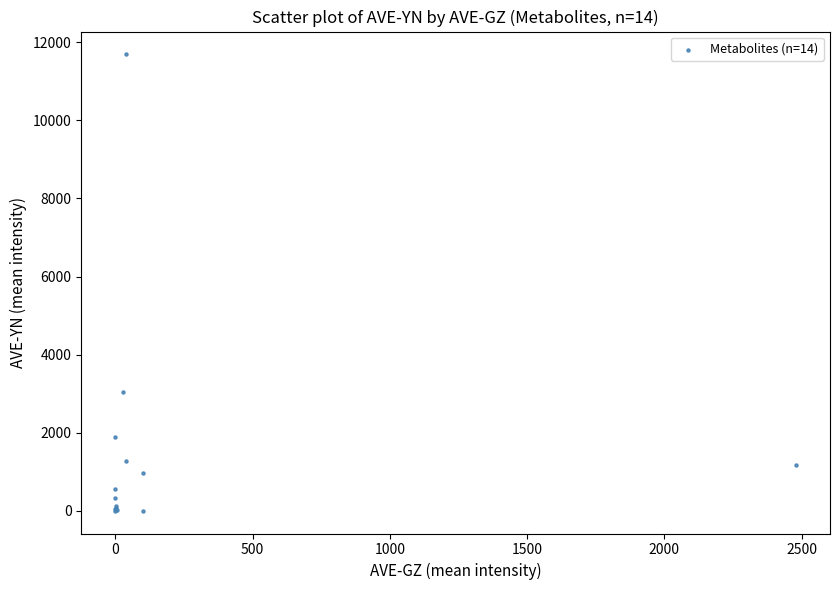

What Y value in the scatter plot is closest to 5847?

3050.5